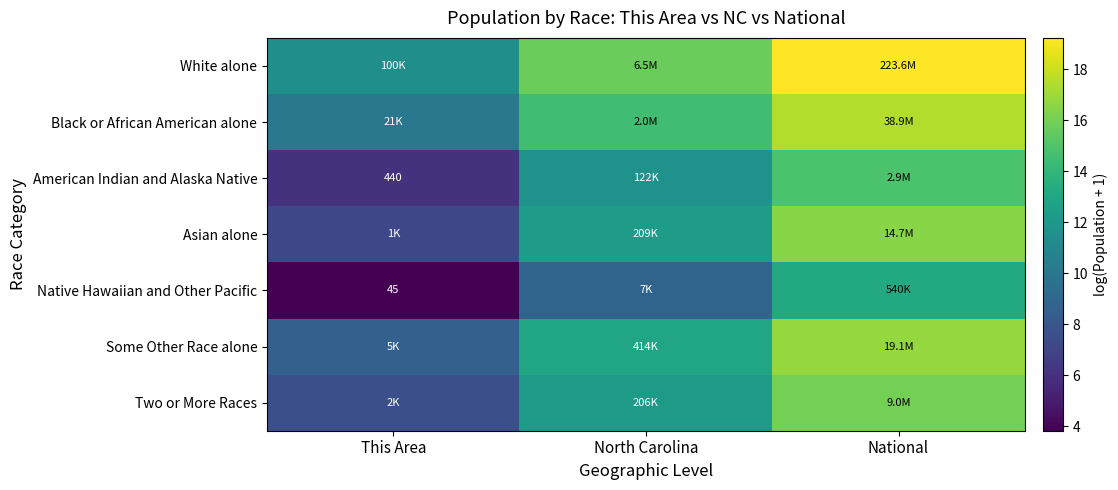

Where does the American Indian and Alaska Native series first go above 11?

North Carolina